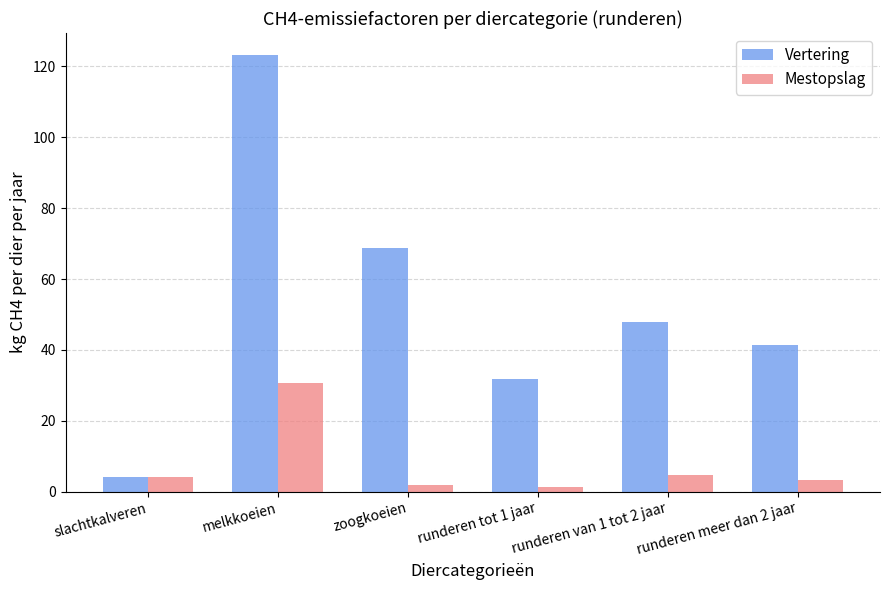

Reading left to right, transcribe all the data shown in this chart.

Vertering: 4.1	123.3	68.9	31.9	47.8	41.4
Mestopslag: 4.2	30.6	1.9	1.2	4.8	3.3